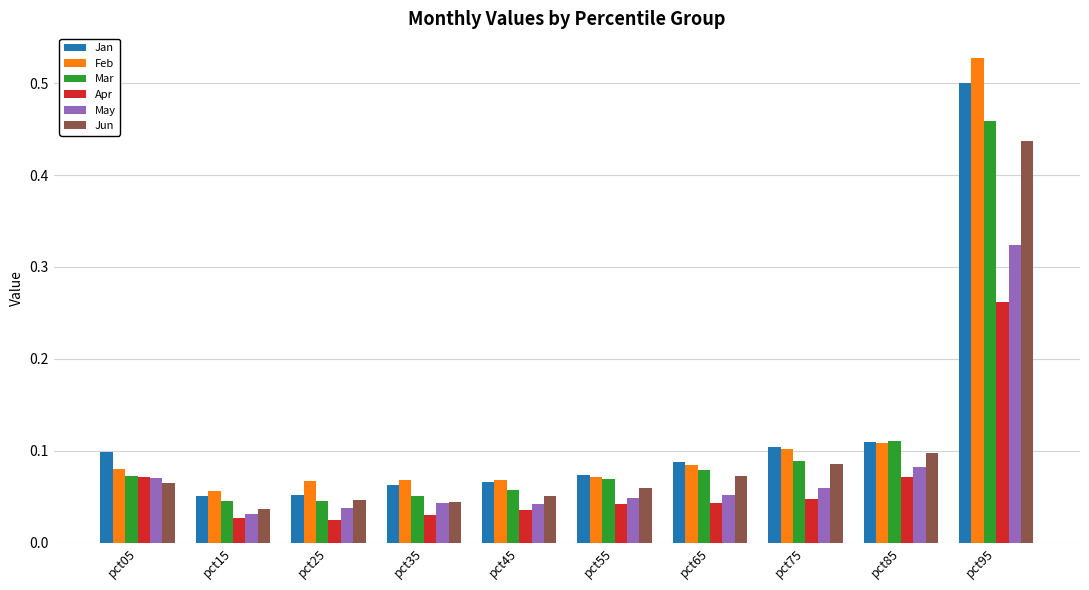

Is the value of May at pct65 greater than the value of Jan at pct05?

No